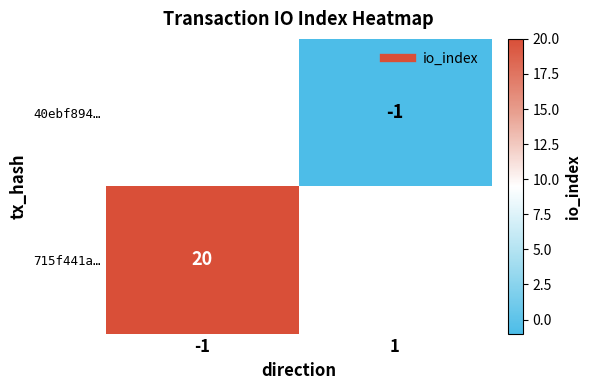

The 715f441a… series shows 20 at -1. True or false?

True